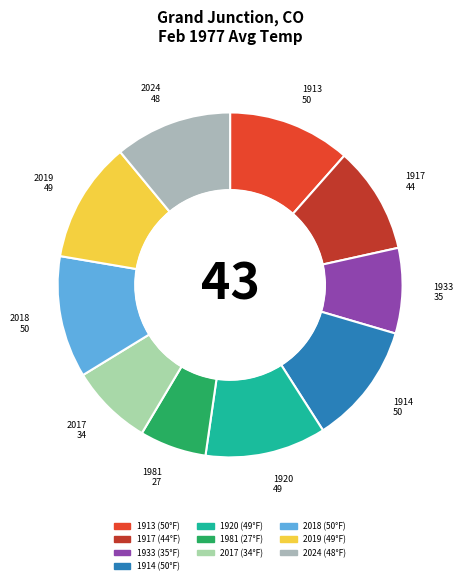

The 2019 slice represents 24% of the pie. True or false?

False